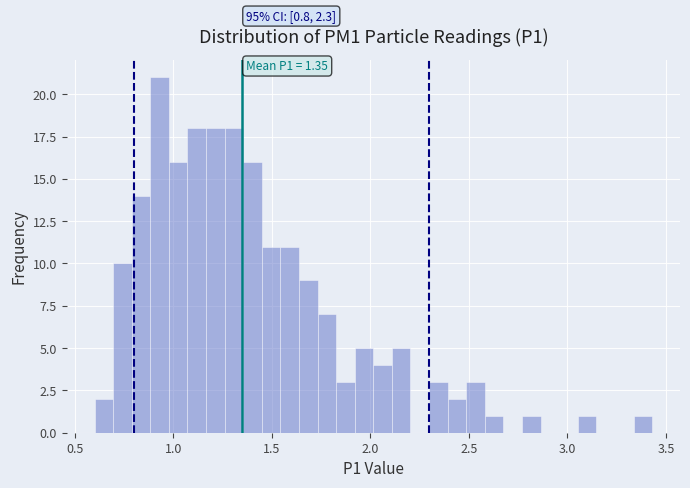

Around what value on the x-axis is the tallest bar? Give the approximate position of its centre, as read against the axis.

0.95